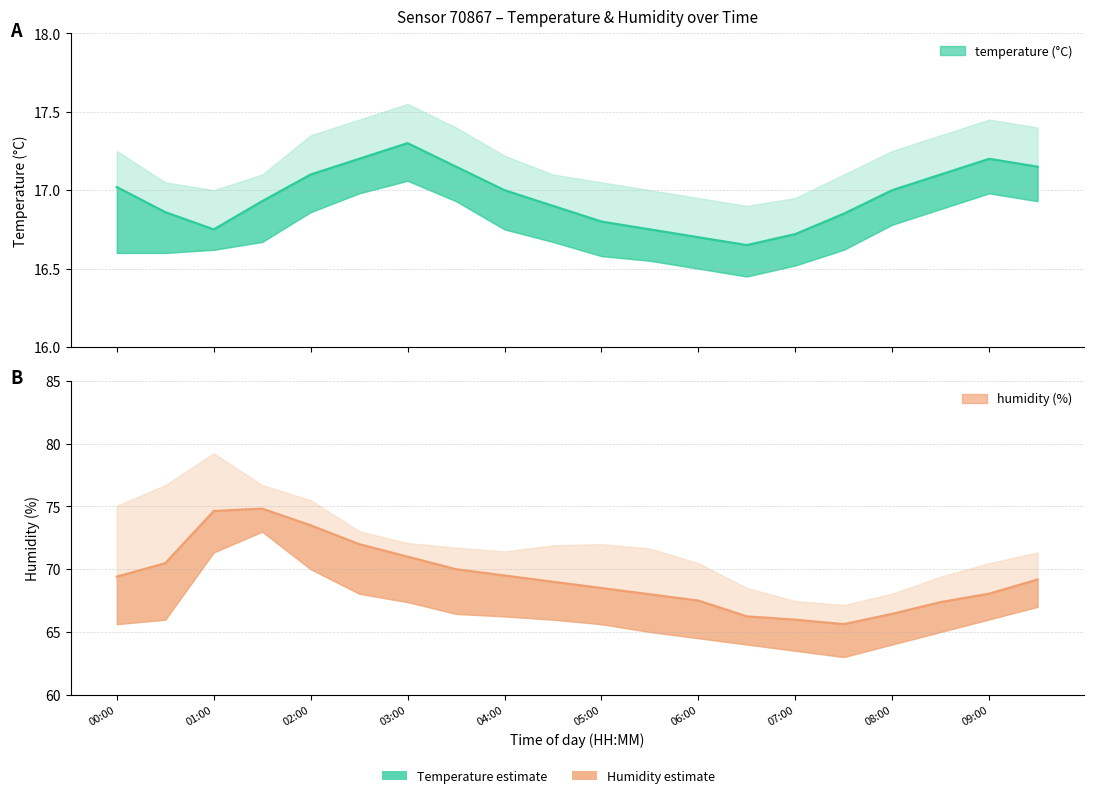

What is the minimum value for temperature?

16.6